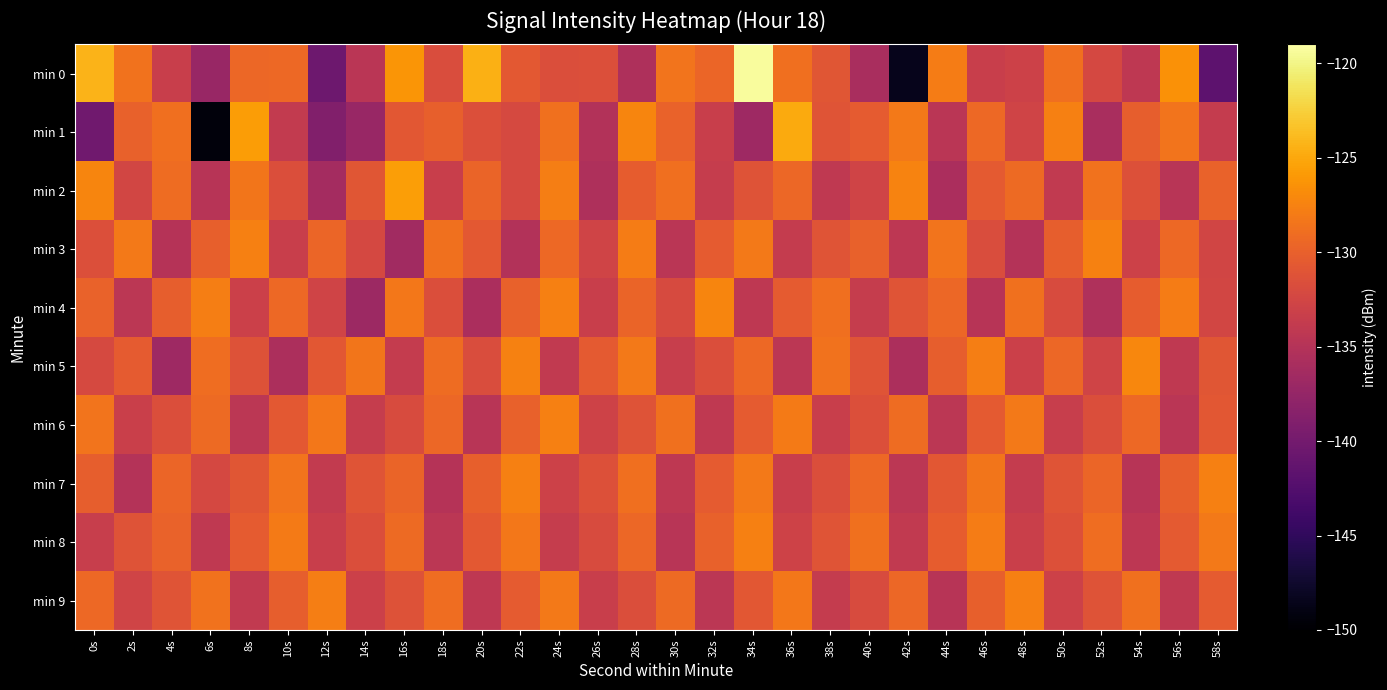

How many series are shown in this chart?

10